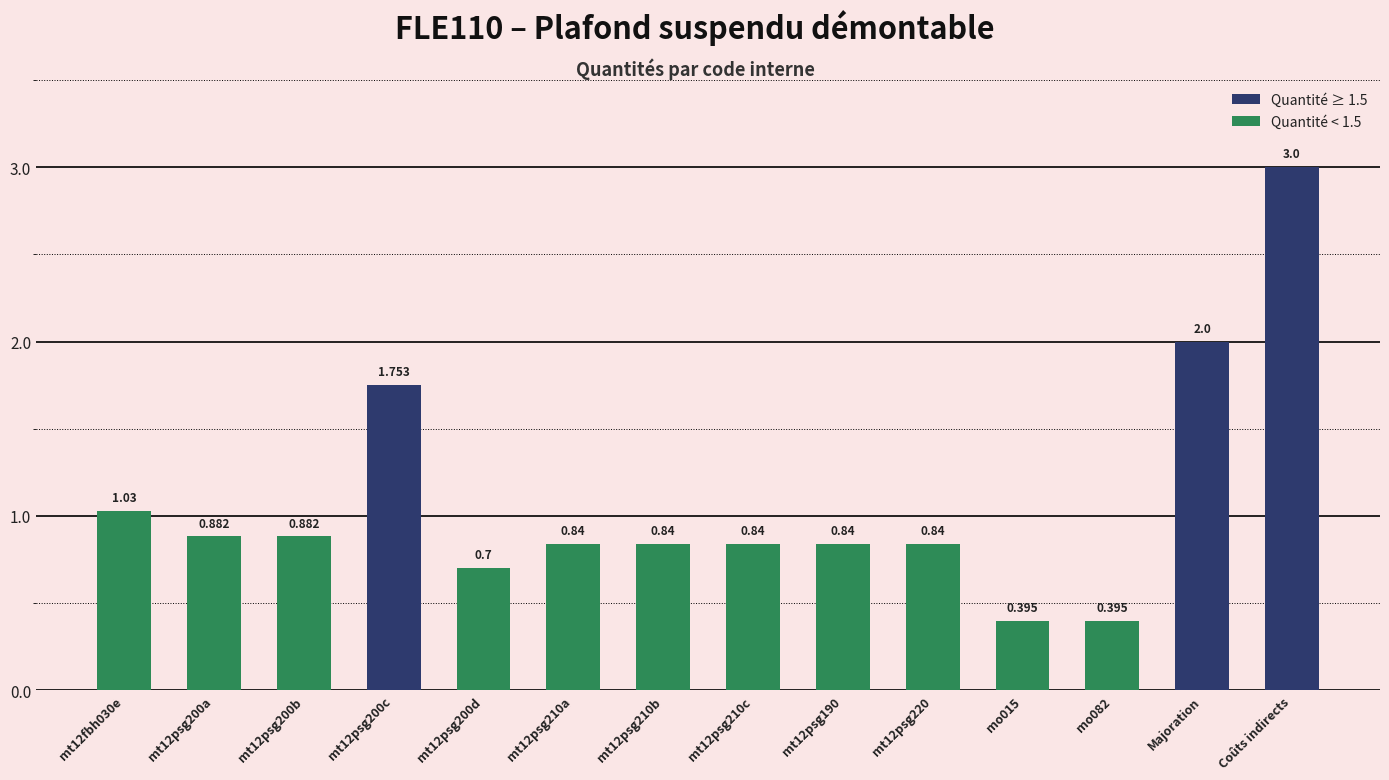

Which category has the highest value across all series?

Coûts indirects